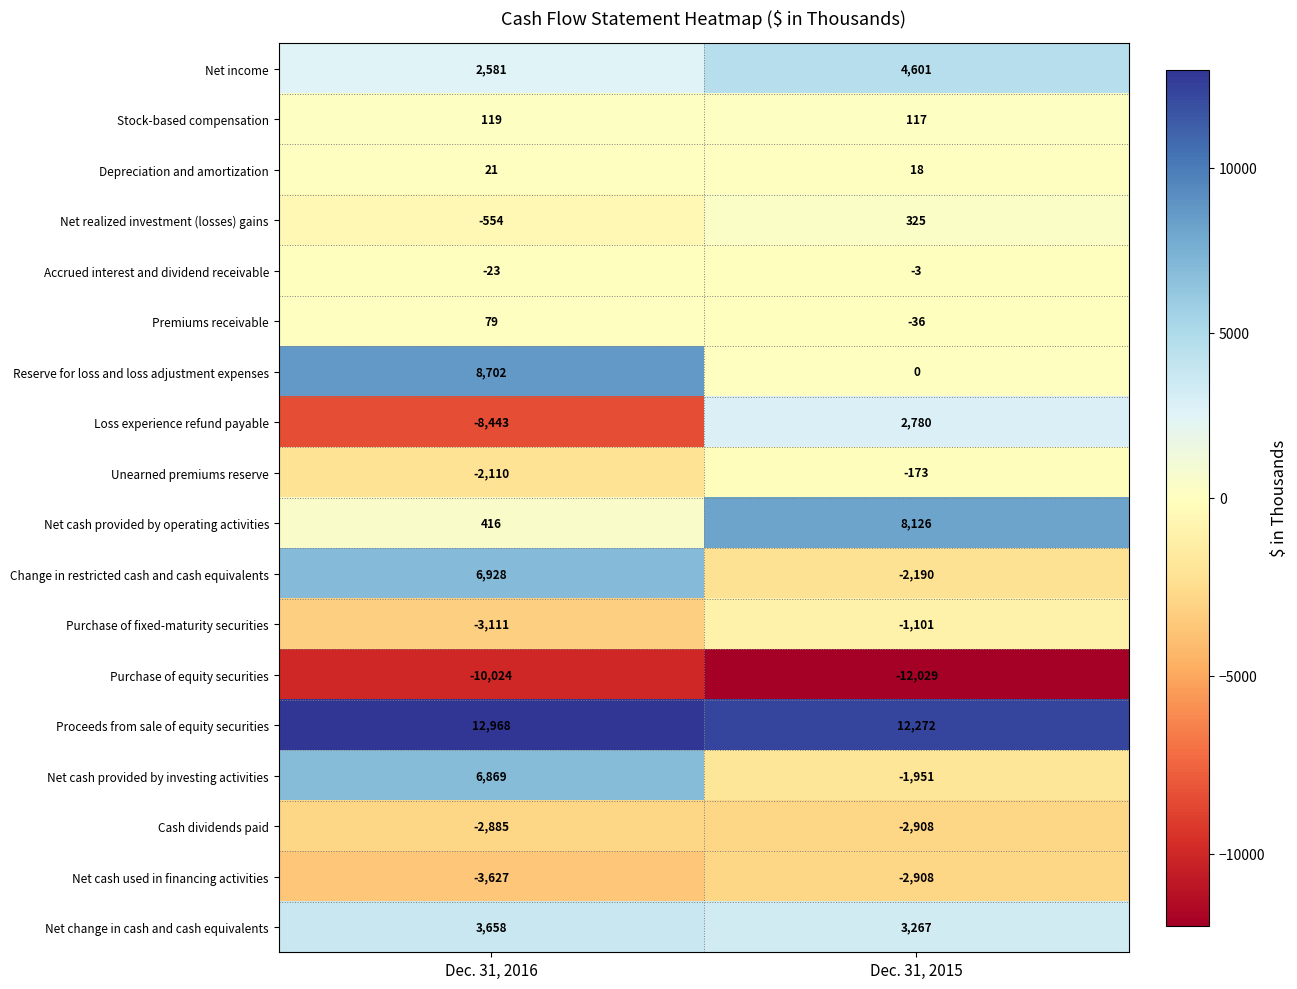

What is the smallest value displayed?

-12029